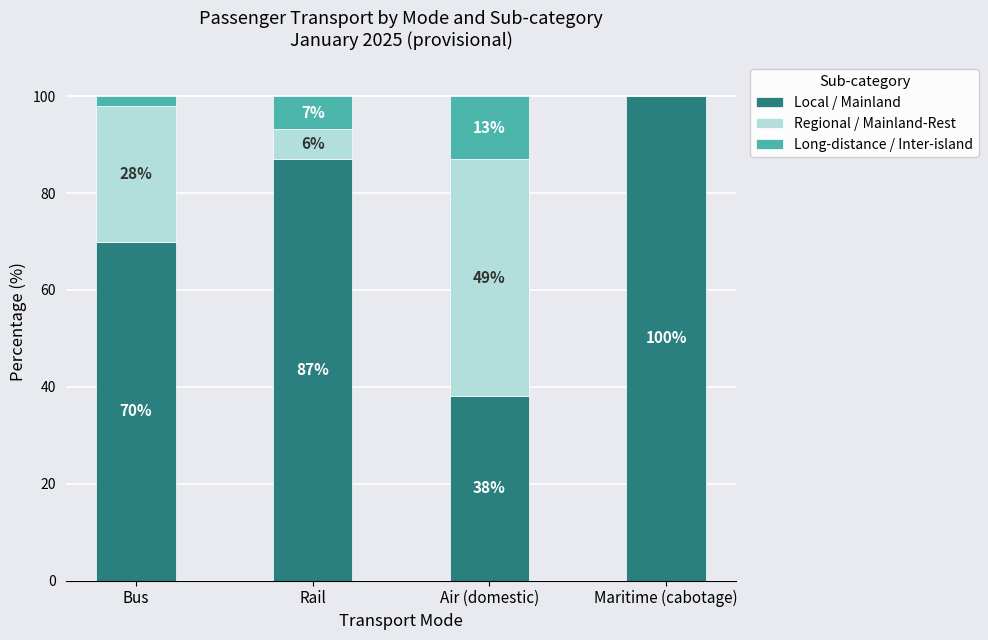

Which category has the highest value in the Local / Mainland series?

Maritime (cabotage)